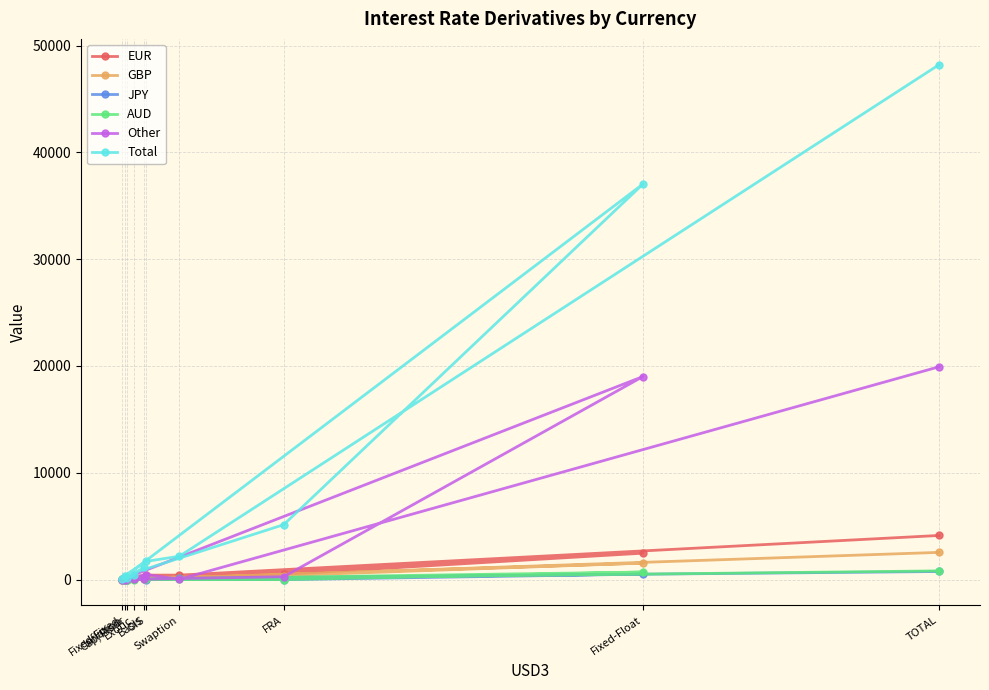

Is it true that Other equals 128 at OIS?

False